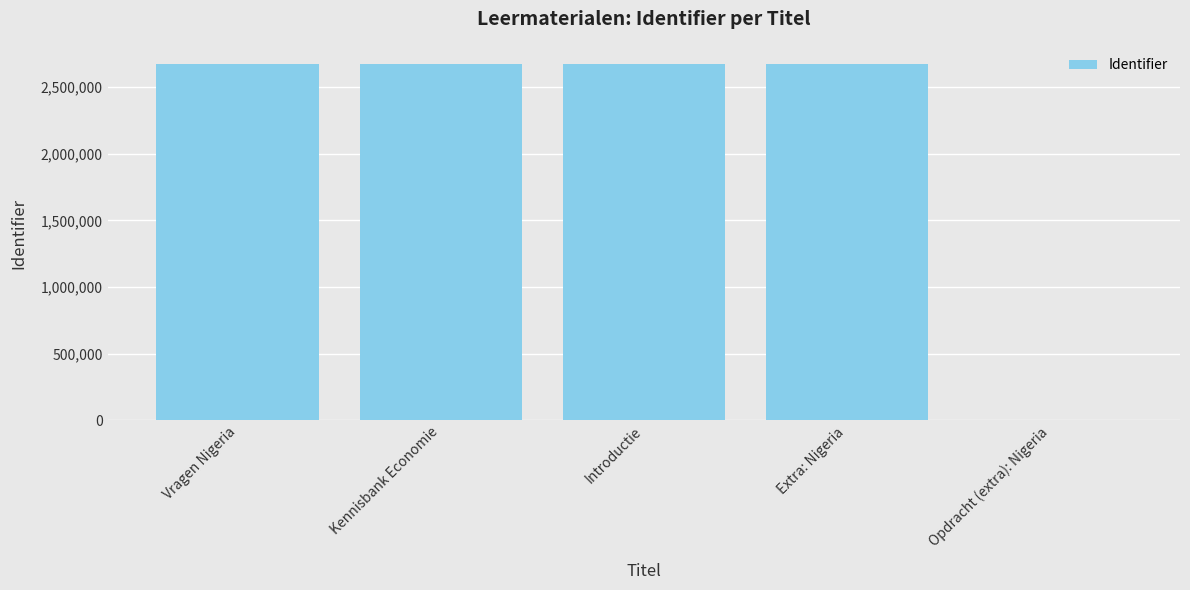

What is the maximum value shown in the chart?

2674568